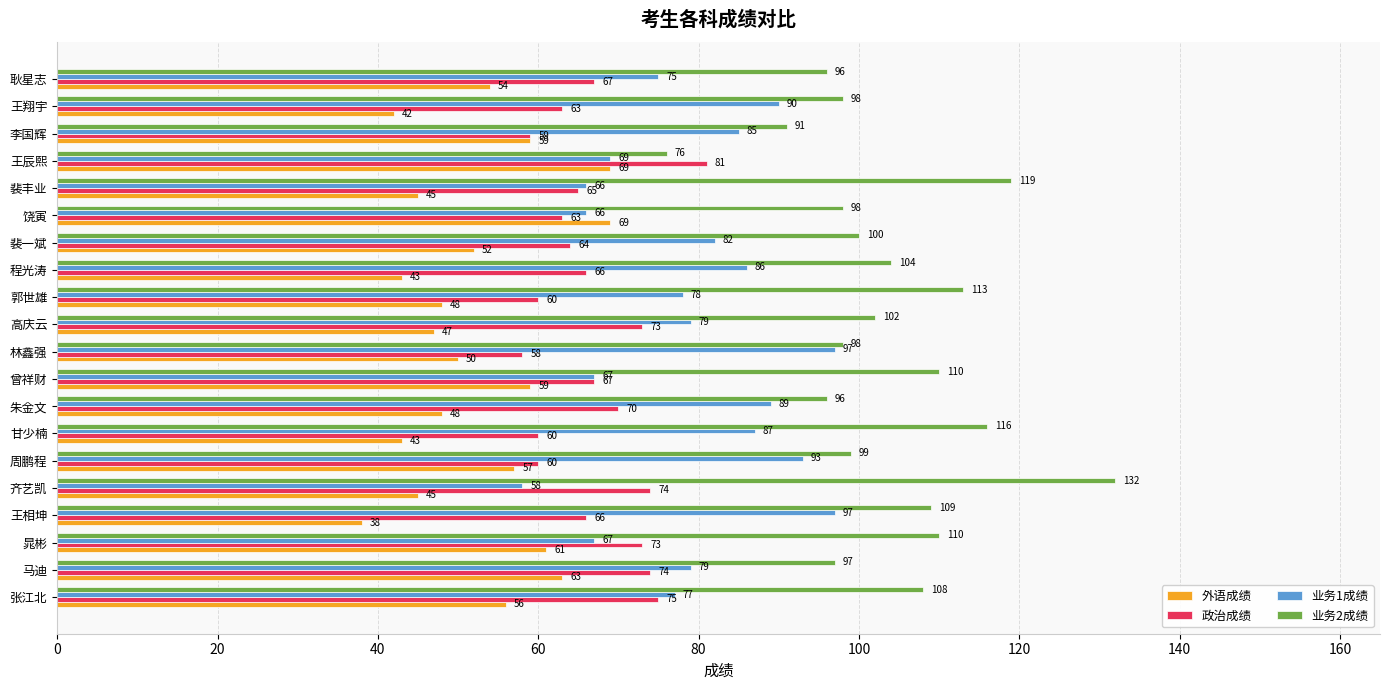

True or false: 业务2成绩 has a value of 145 at 王翔宇.

False